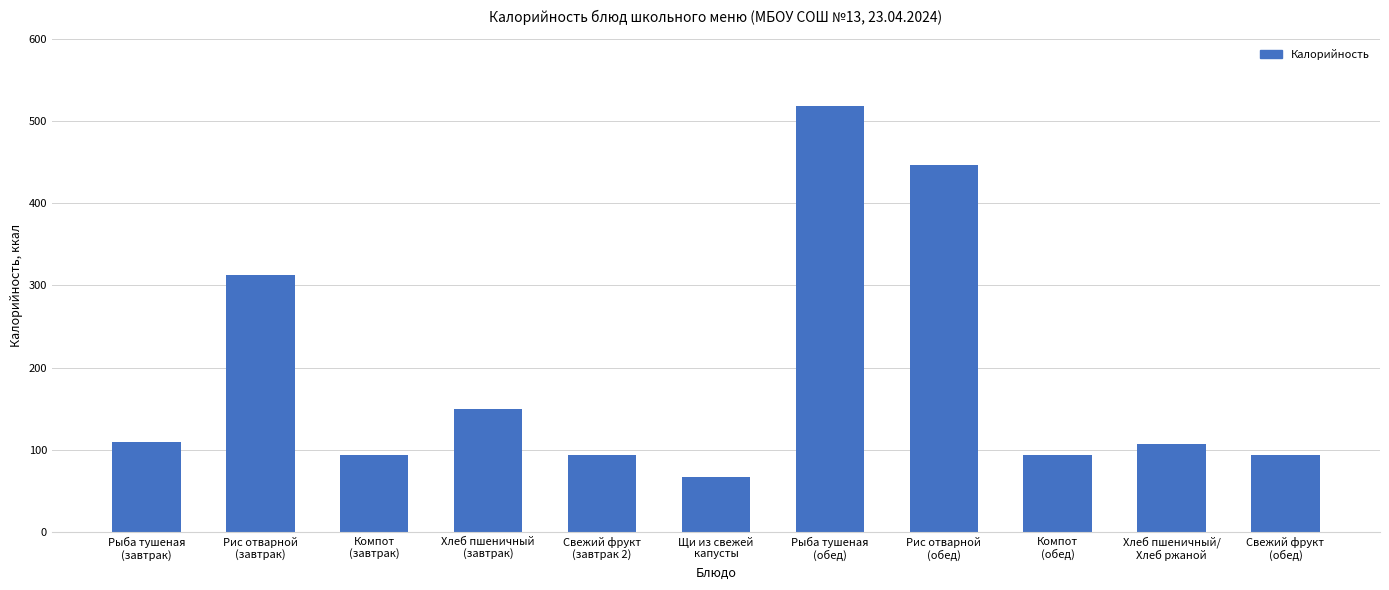

What is the change in value from Хлеб пшеничный
(завтрак) to Свежий фрукт
(обед)?

-56